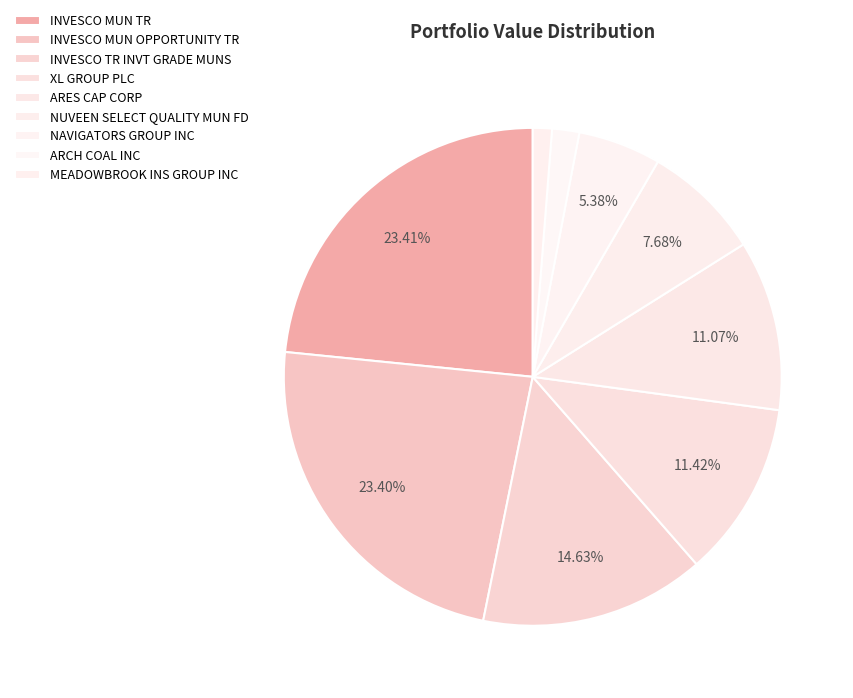

Rank the categories by value from highest to lowest.

INVESCO MUN TR, INVESCO MUN OPPORTUNITY TR, INVESCO TR INVT GRADE MUNS, XL GROUP PLC, ARES CAP CORP, NUVEEN SELECT QUALITY MUN FD, NAVIGATORS GROUP INC, ARCH COAL INC, MEADOWBROOK INS GROUP INC